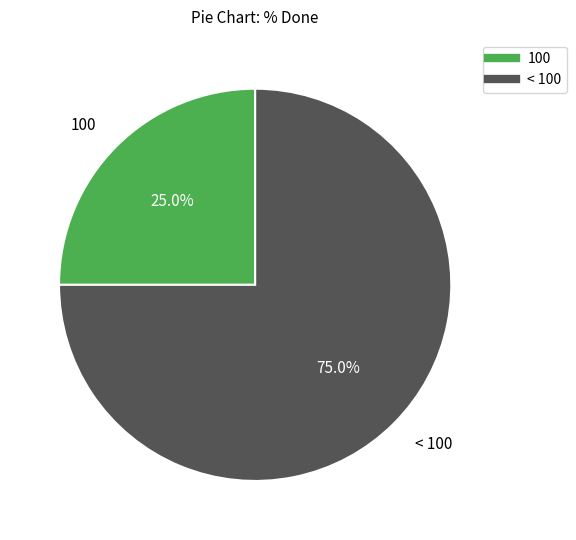

Which category has the biggest portion of the pie?

< 100